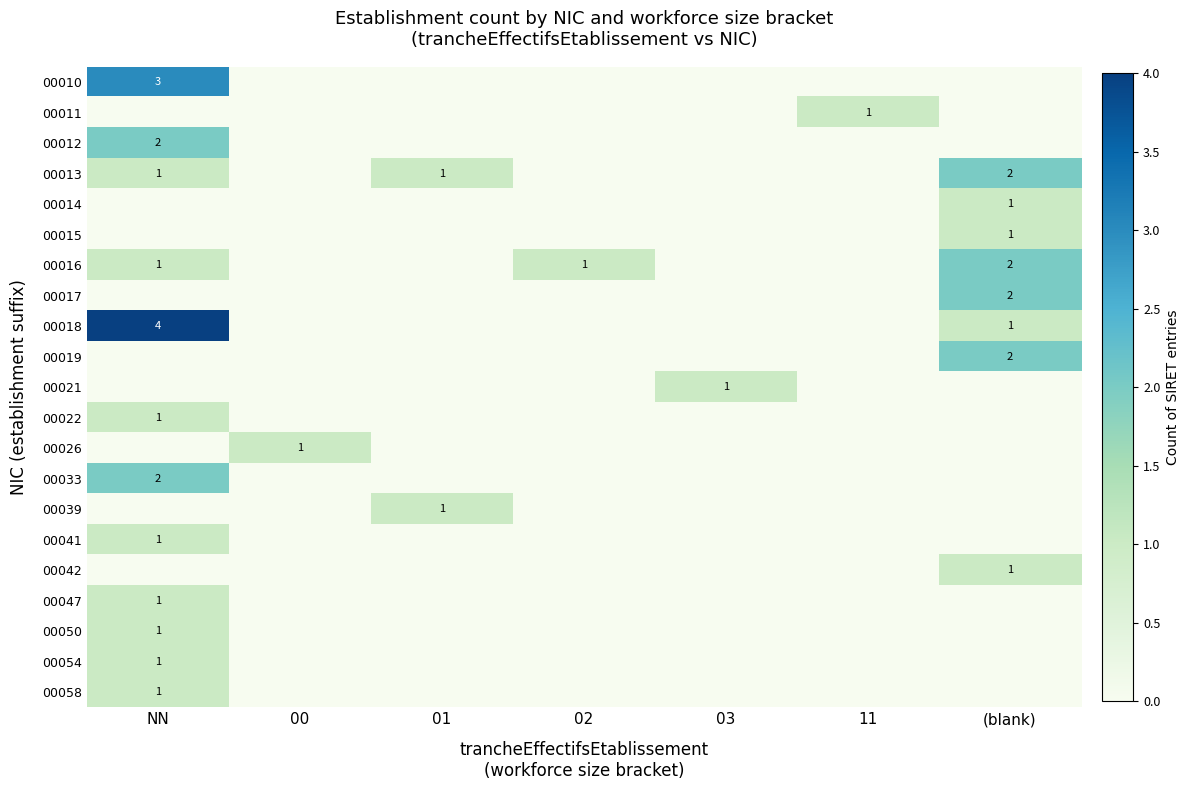

The 00058 series shows 1 at NN. True or false?

True